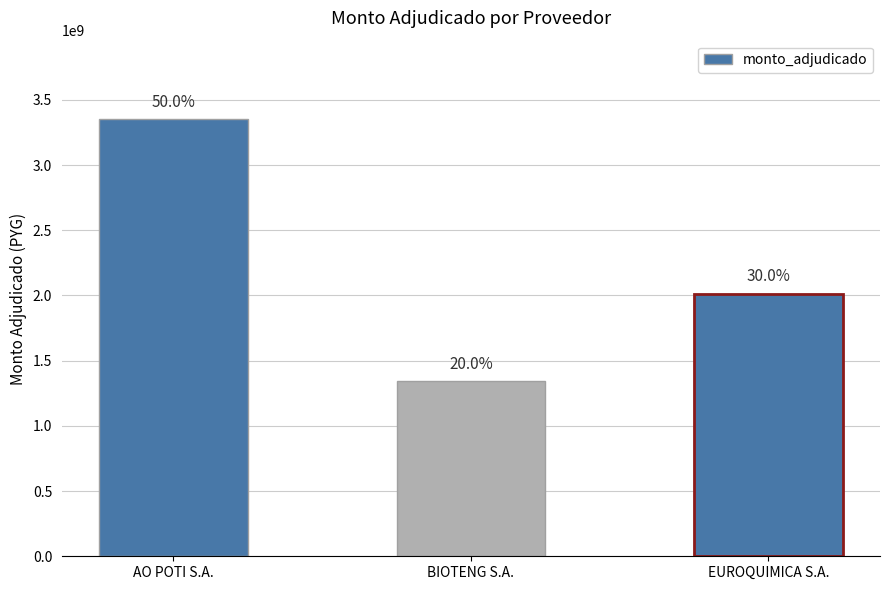

List the labels in order of value, largest first.

AO POTI S.A., EUROQUIMICA S.A., BIOTENG S.A.